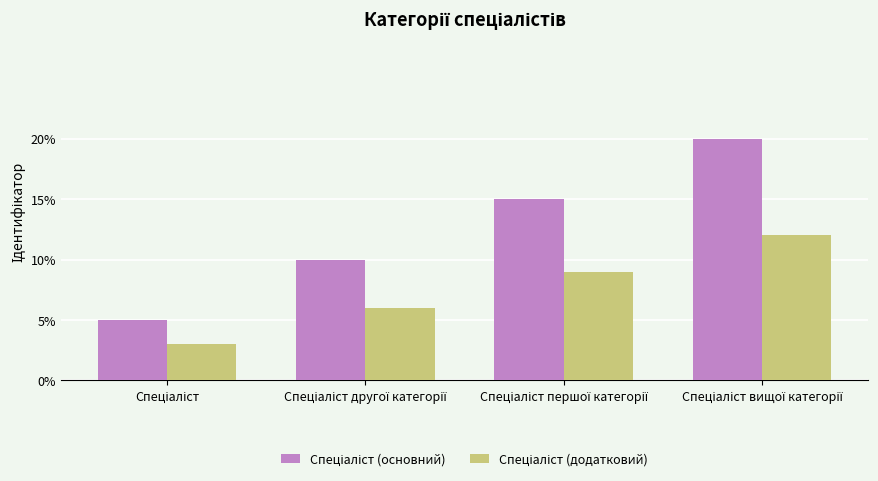

Rank the categories by Спеціаліст (основний) value from highest to lowest.

Спеціаліст вищої категорії, Спеціаліст першої категорії, Спеціаліст другої категорії, Спеціаліст